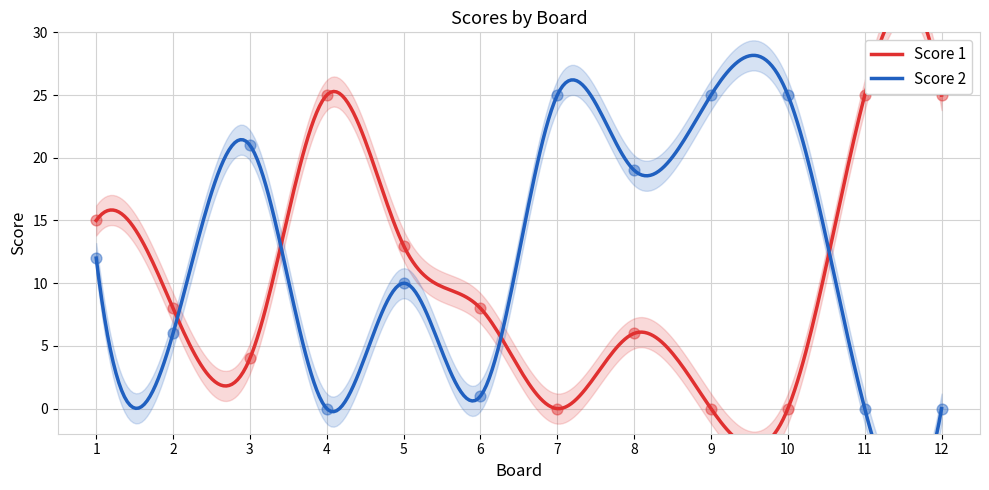

Which series has the largest Y range (max minus min)?

Score 1